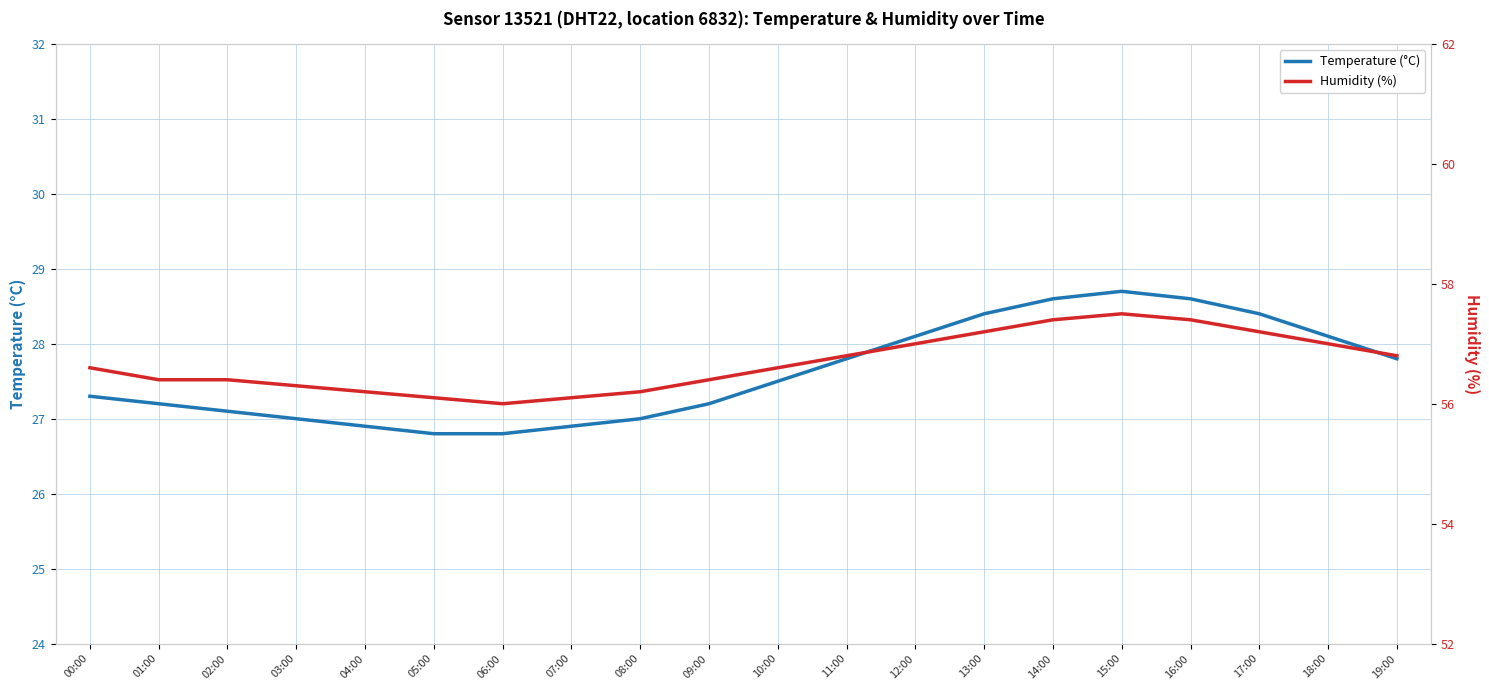

At how many categories does at least one series exceed 45?

20